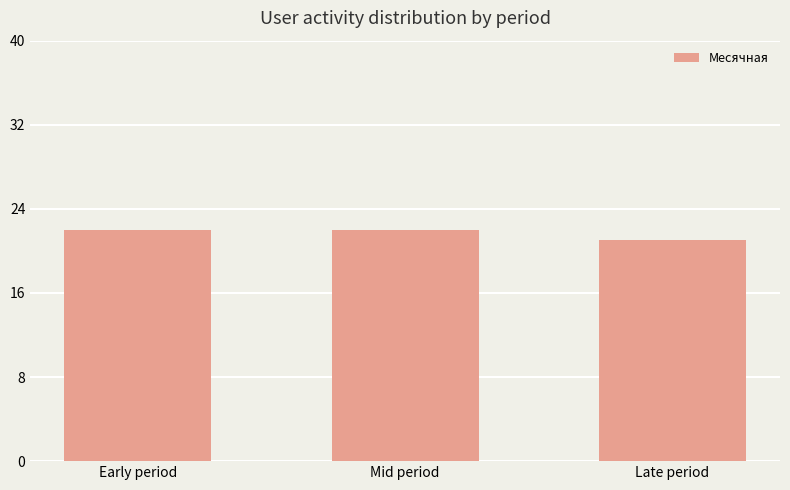

What is the minimum value shown in the chart?

21